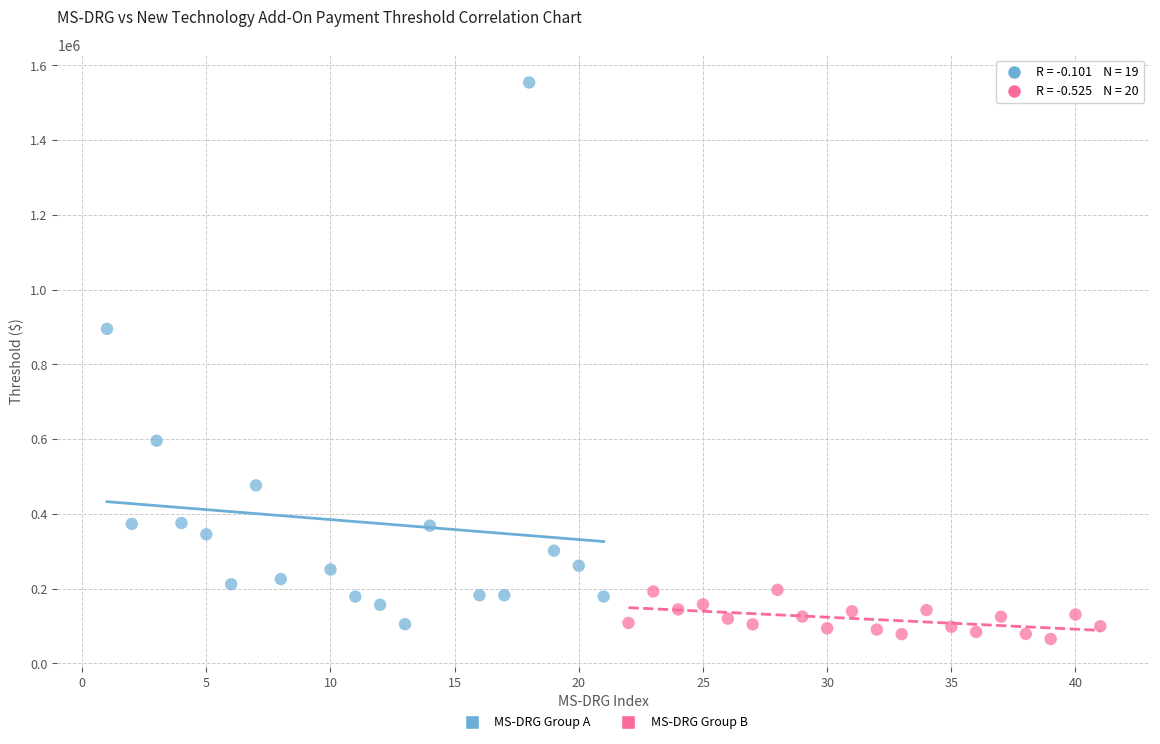

Which series contains the lowest Y value?

MS-DRG Group B